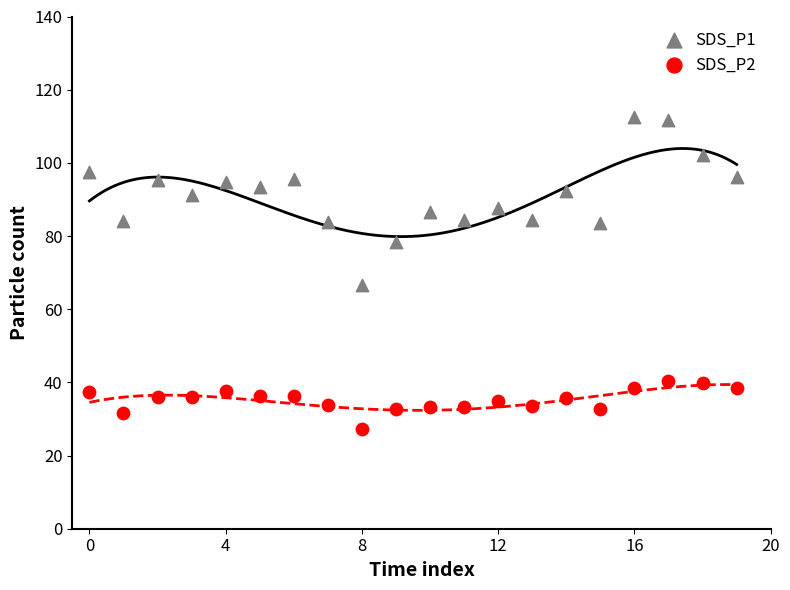

Which series reaches the minimum Y coordinate?

SDS_P2